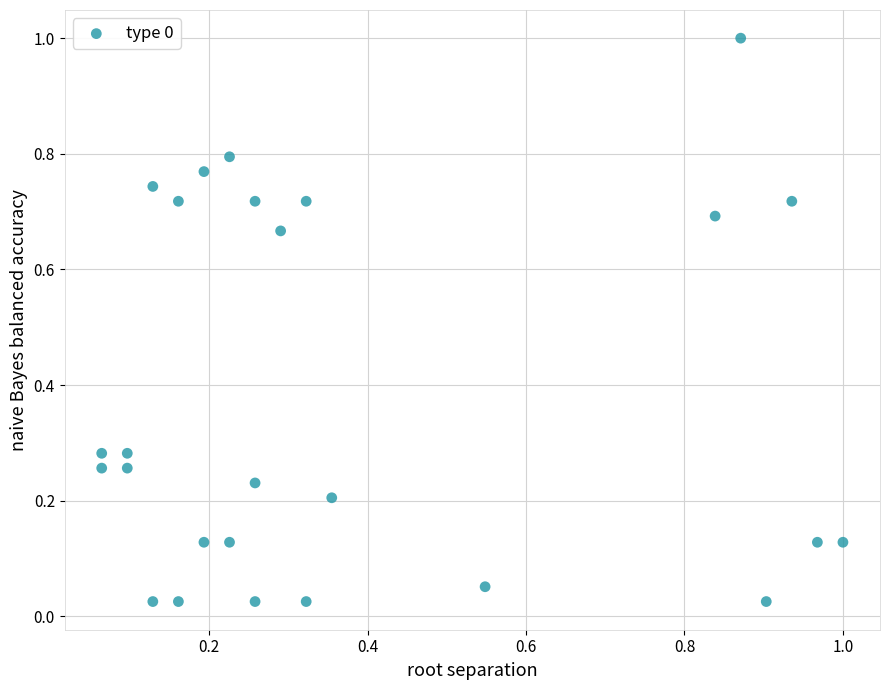

What is the range of X values (max minus min)?

0.9